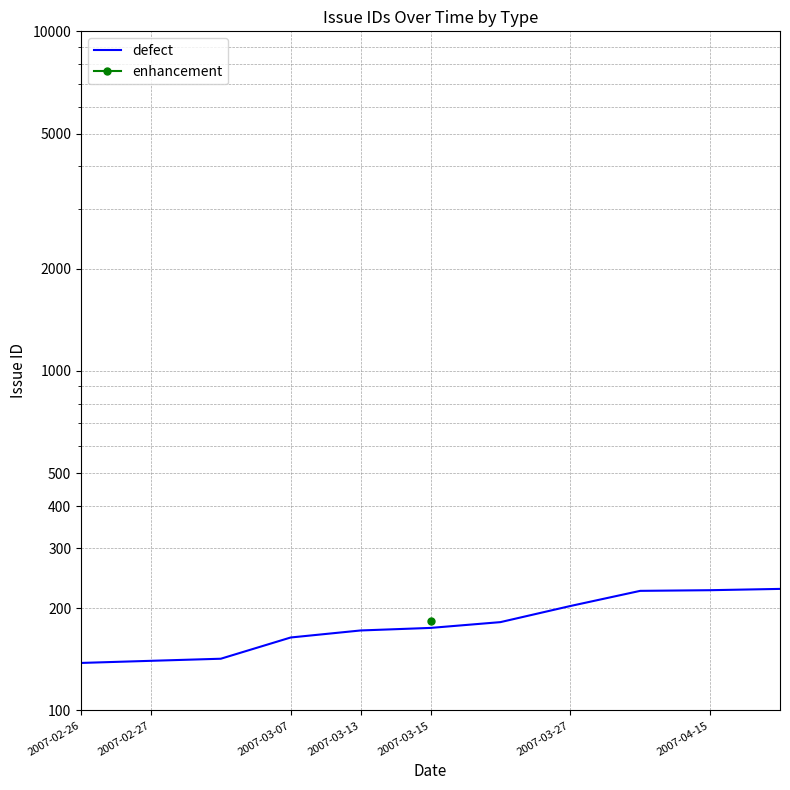

What is the change in value from 2007-03-07 to 2007-04-15?

+62